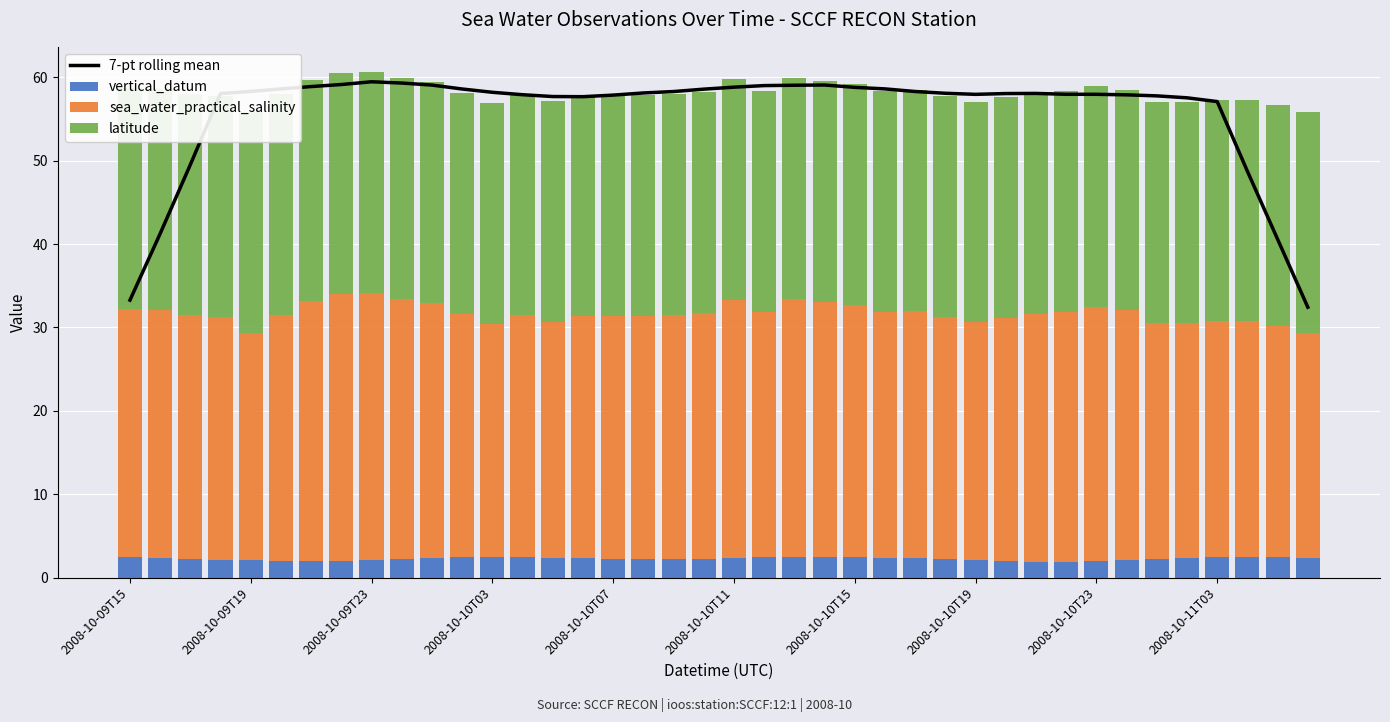

Rank the series at 2008-10-11T03 from highest to lowest value.

7-pt rolling mean, sea_water_practical_salinity, latitude, vertical_datum